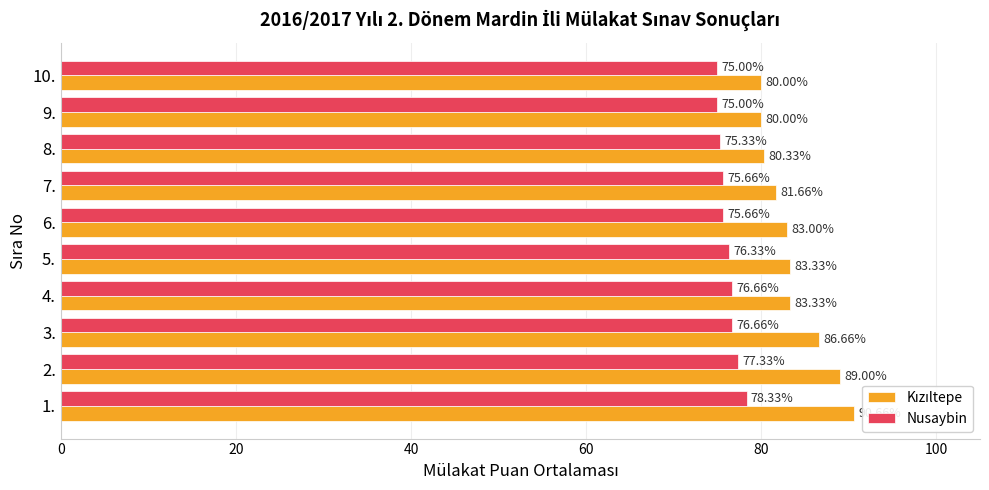

What are all the series names shown in the legend?

Kızıltepe, Nusaybin